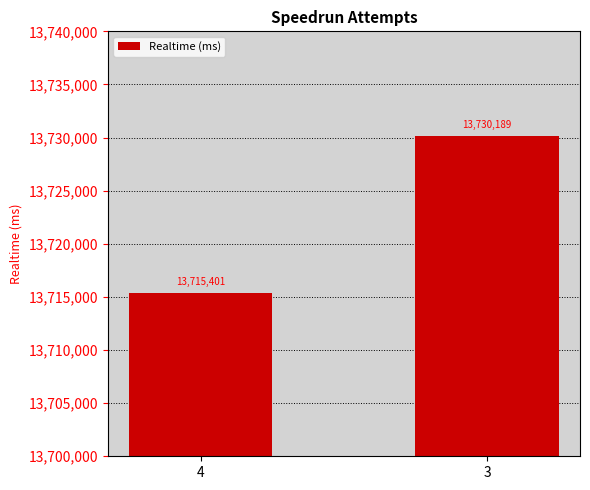

Which label corresponds to the largest value in the chart?

3